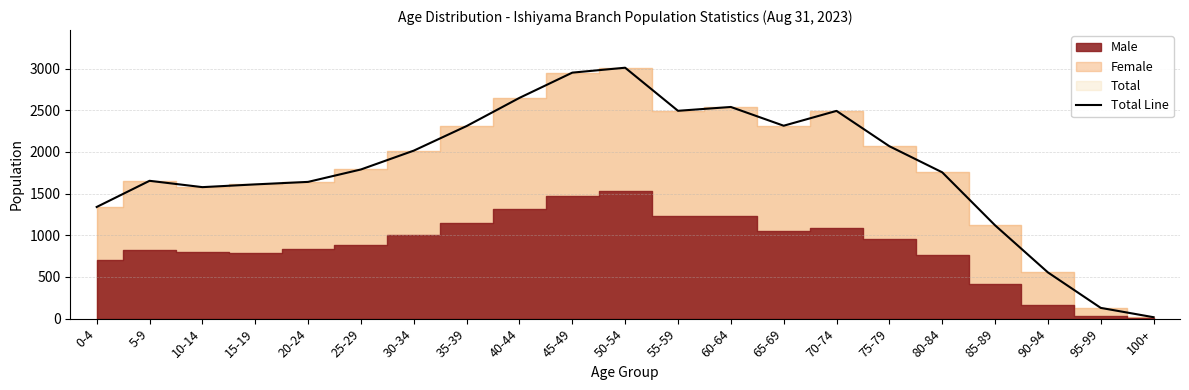

Reading left to right, extract all data points from this chart.

1340	1654	1578	1611	1641	1790	2016	2311	2649	2952	3011	2494	2540	2315	2493	2069	1756	1120	555	129	17